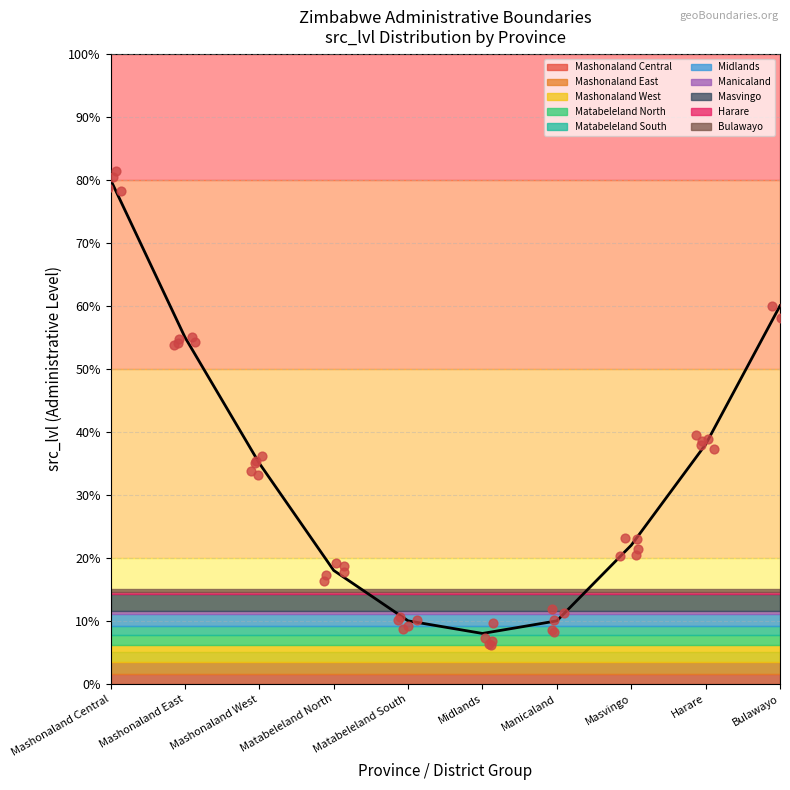

What is the ratio of the value at Harare to the value at Matabeleland South?

3.8